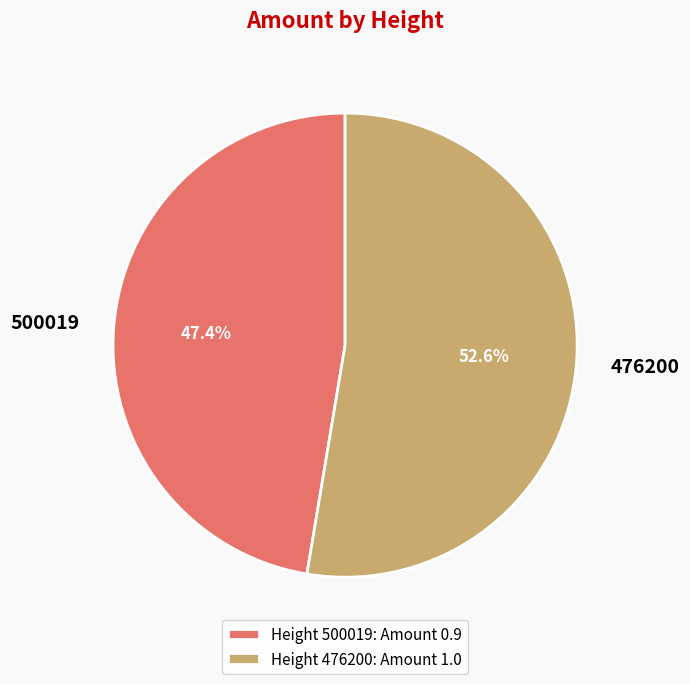

Is it true that 500019 is 47% of the pie?

True